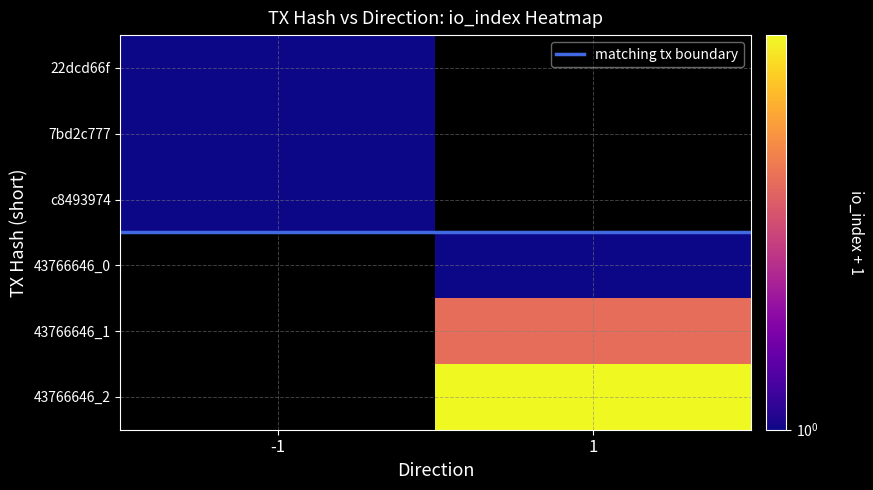

The value of 7bd2c777 at -1 is 1.0. True or false?

True